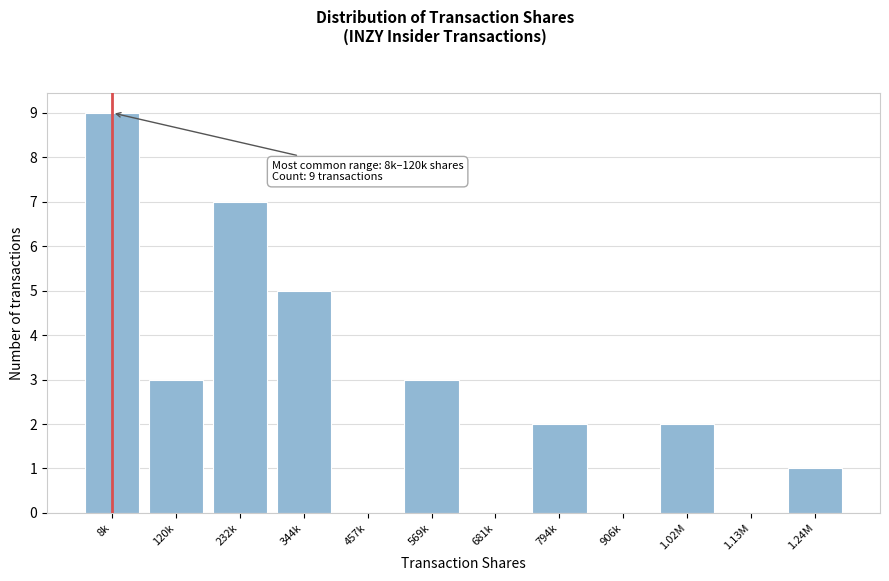

Reading left to right, extract all data points from this chart.

8k=9	120k=3	232k=7	344k=5	457k=0	569k=3	681k=0	794k=2	906k=0	1.02M=2	1.13M=0	1.24M=1